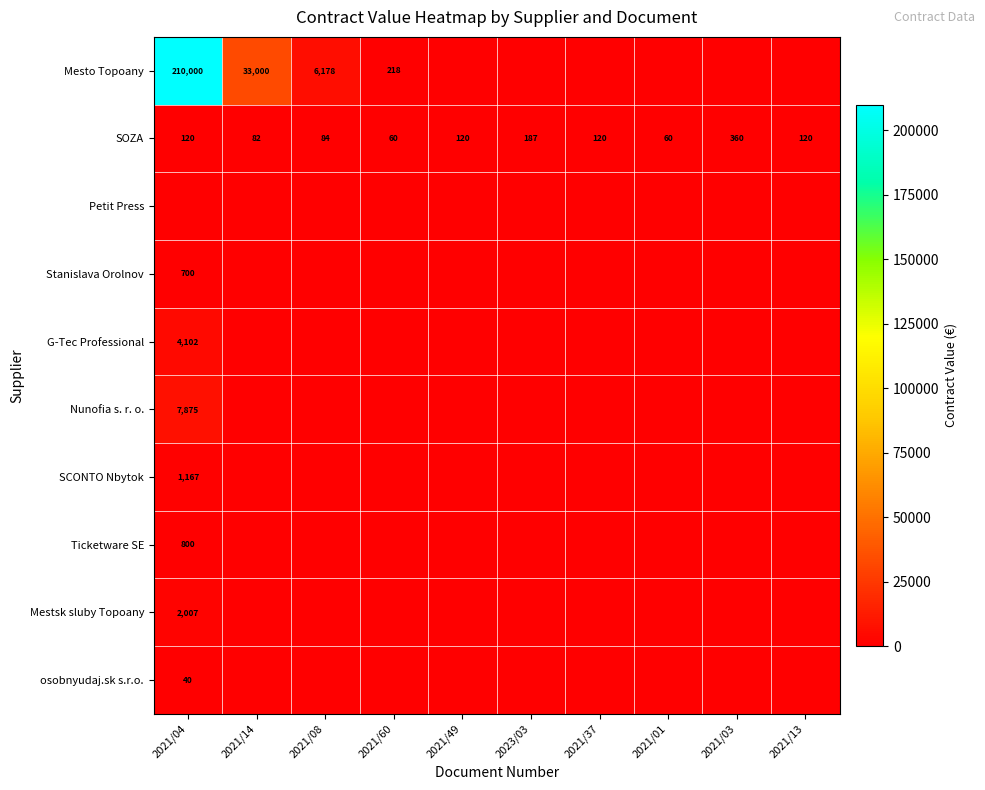

Is it true that SOZA equals 120 at 2021/49?

True